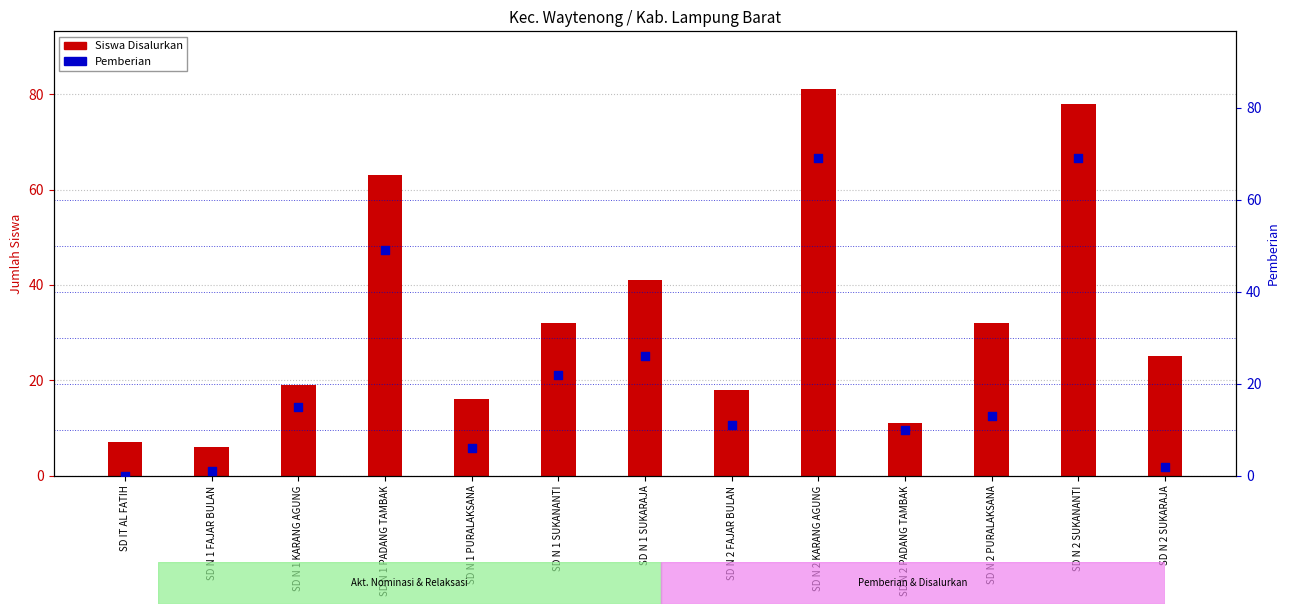

At which category is the sum across all series the highest?

SD N 2 KARANG AGUNG